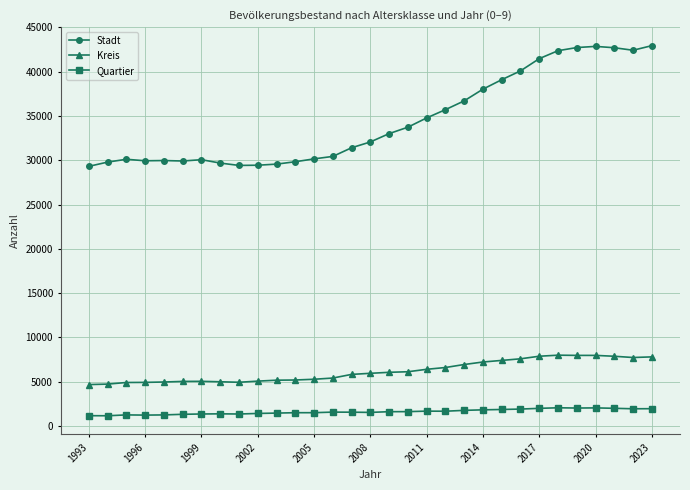

What is the value of the Kreis point at the 28th from the left?

7969